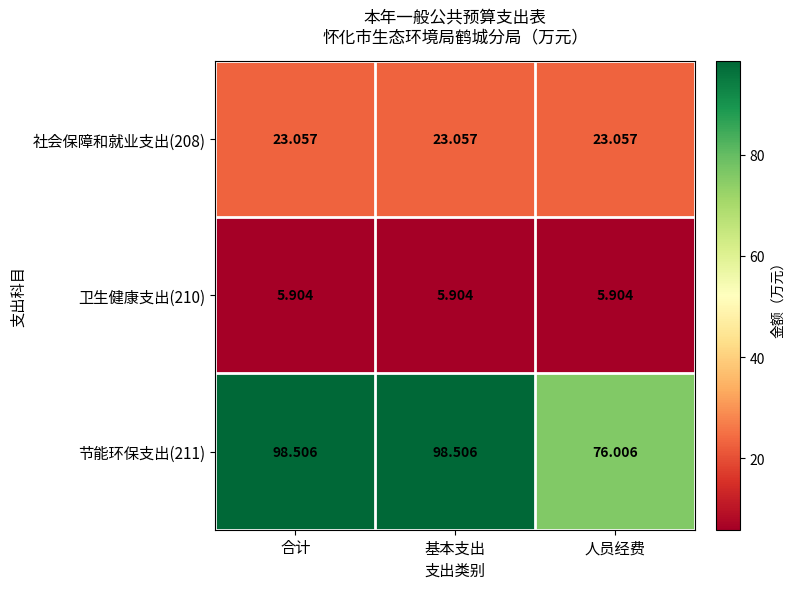

Where is 节能环保支出(211) nearest to the value 87?

人员经费